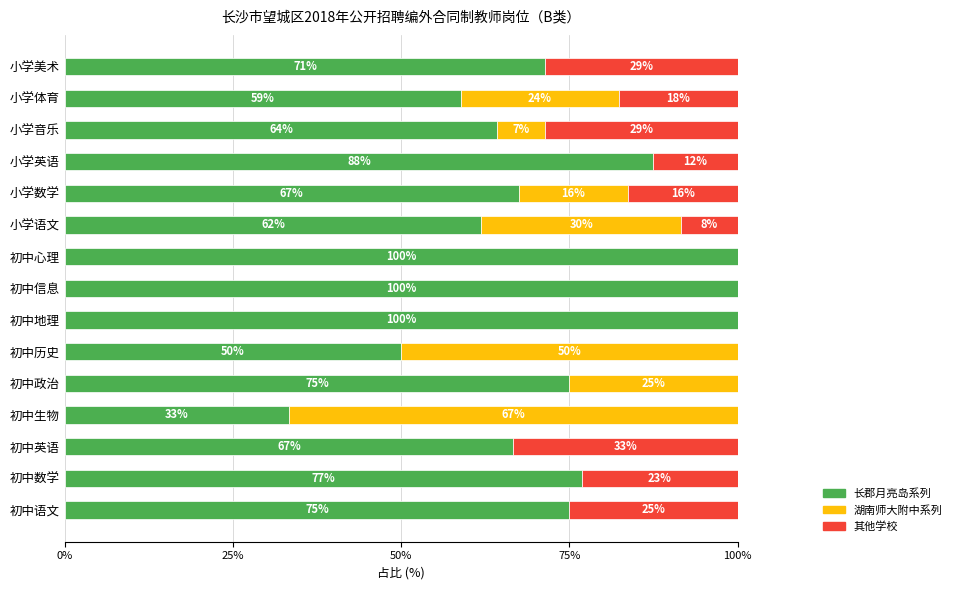

Is it true that 长郡月亮岛系列 equals 16.3 at 初中数学?

False